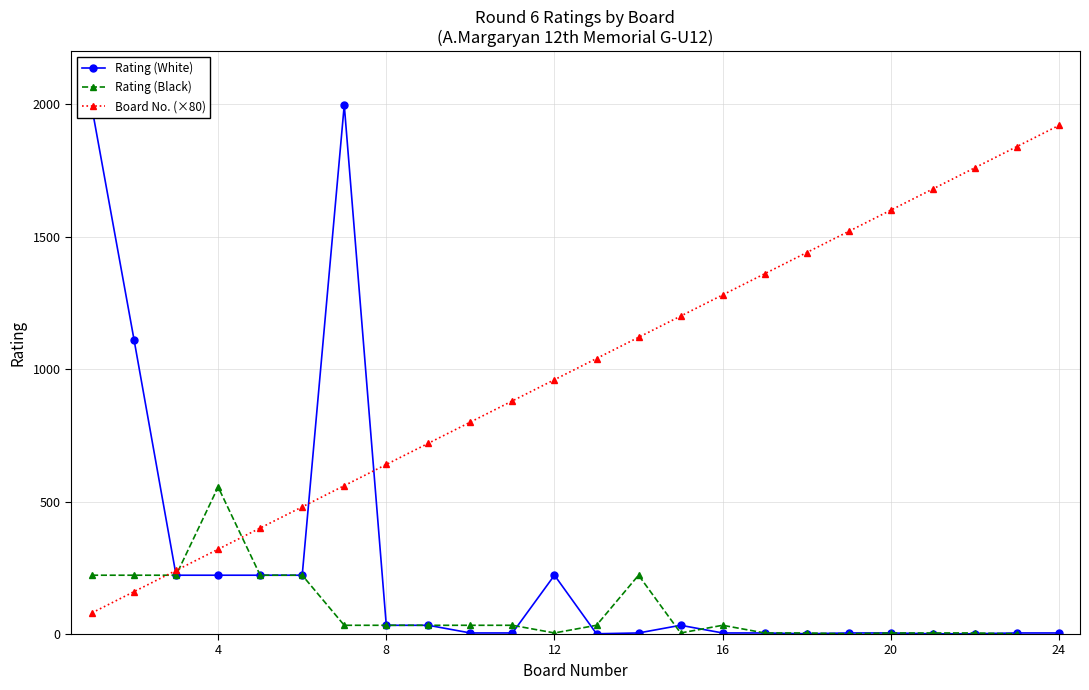

True or false: Rating (White) and Board No. cross at least once.

True